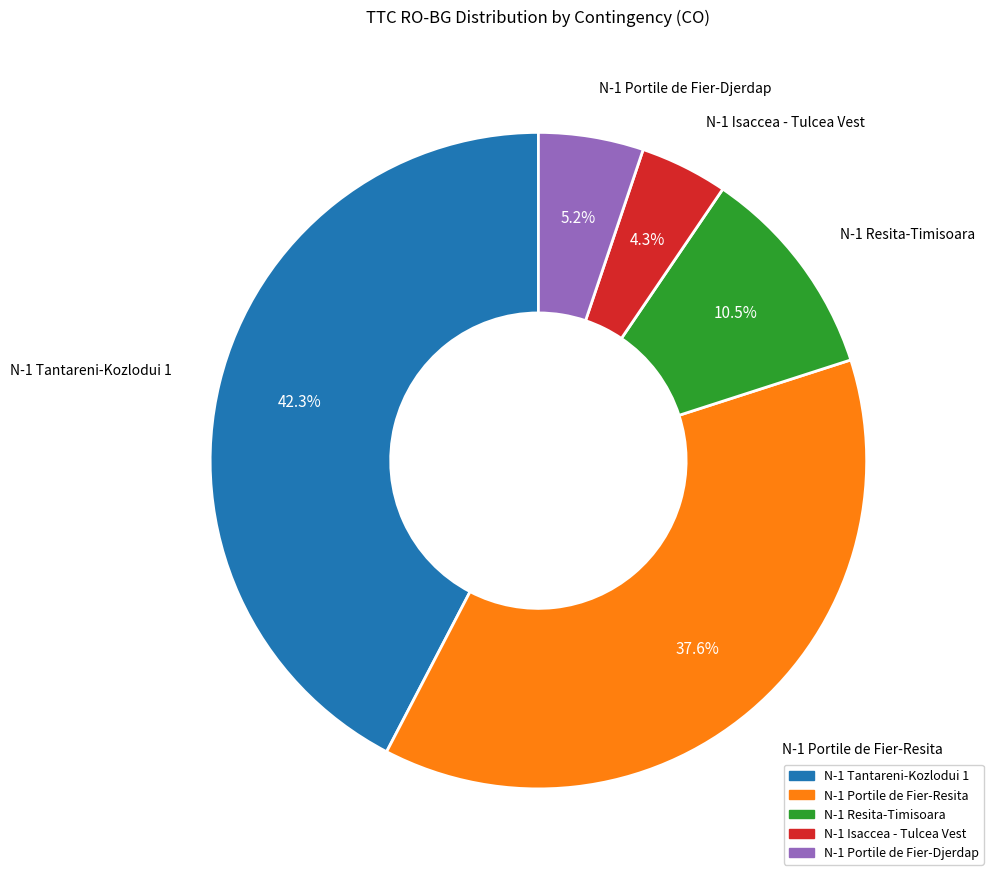

How many slices are in this pie chart?

5